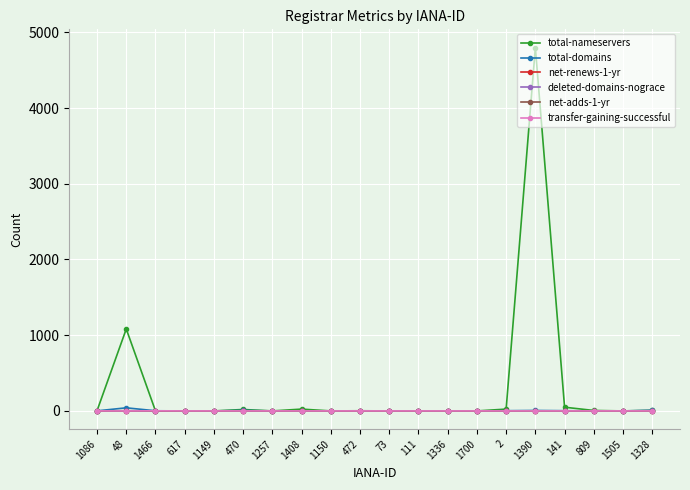

The deleted-domains-nograce series shows 0 at 1257. True or false?

True